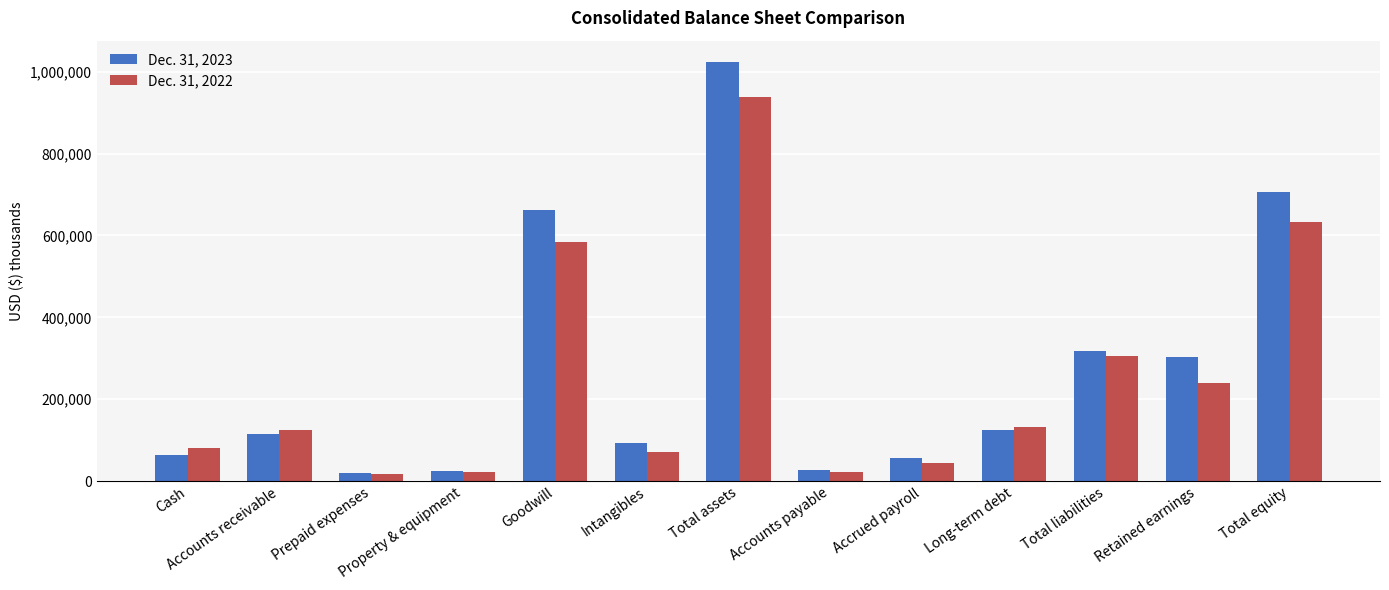

What is the minimum value shown in the chart?

17345